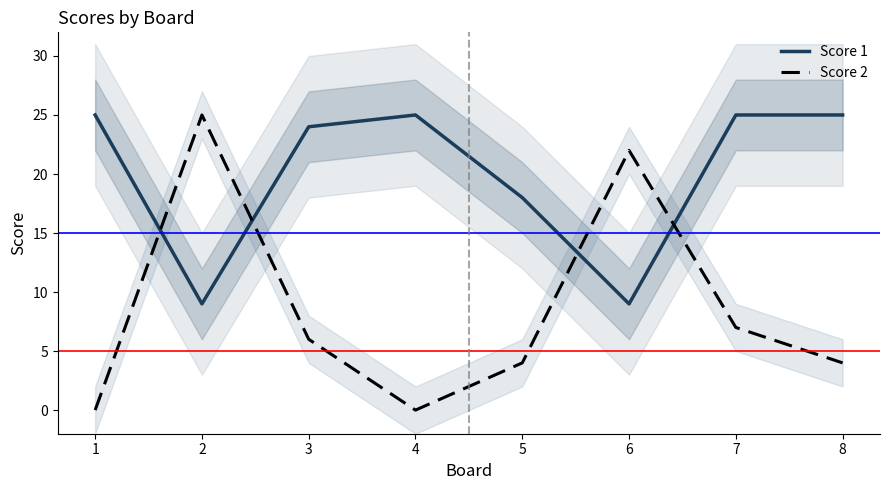

The value of Score 2 at 8 is 2. True or false?

False